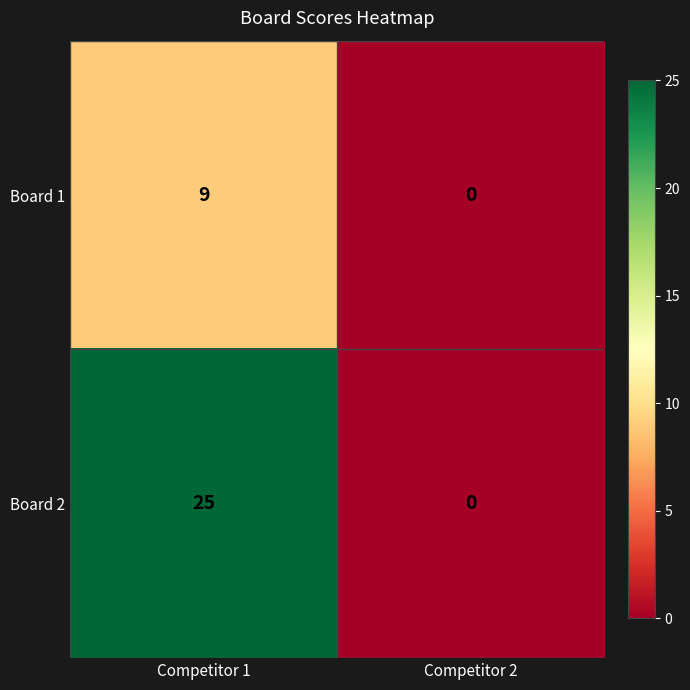

Reading left to right, what are all the values shown in this chart?

Board 1: 9	0
Board 2: 25	0